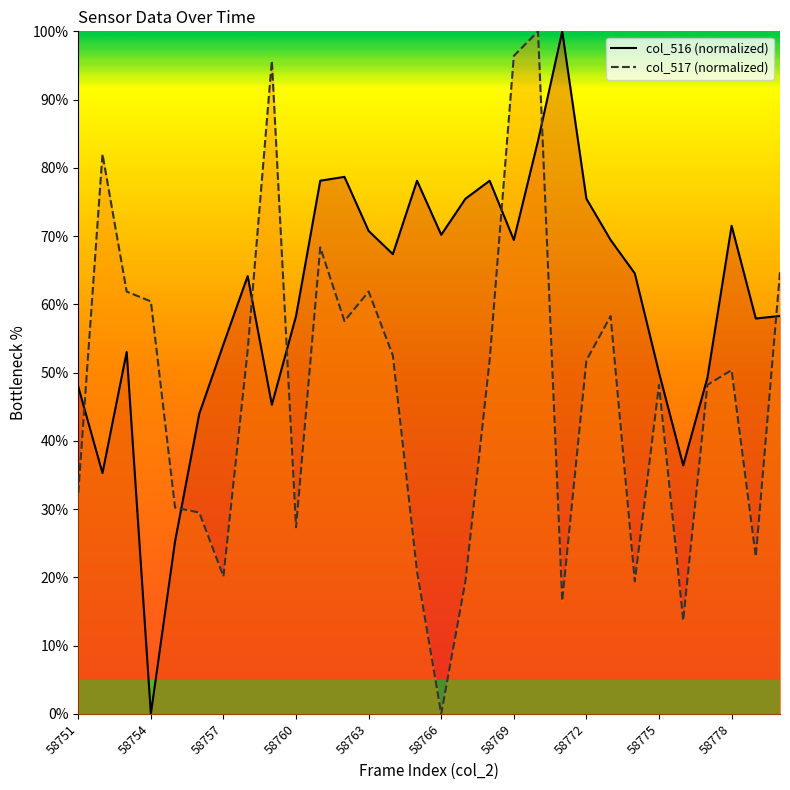

Count the number of data series in this chart.

2